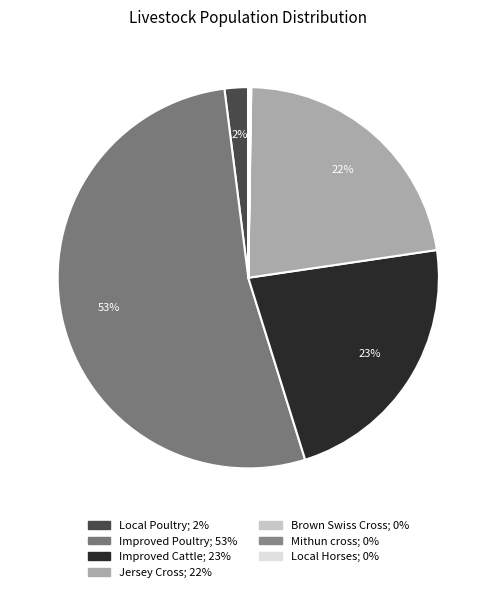

Combined, what portion of the pie is Brown Swiss Cross and Mithun cross?

0.2%